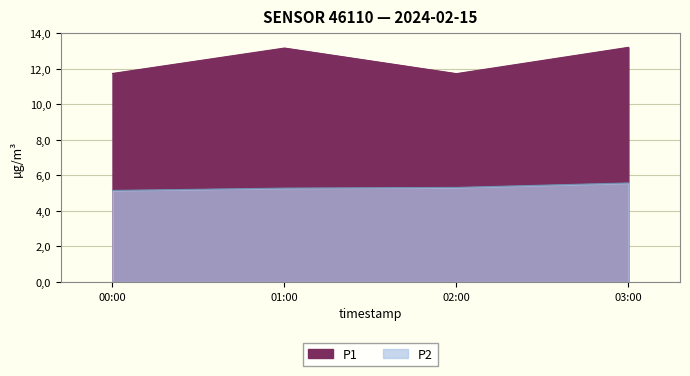

Which label corresponds to the largest value in the chart?

01:00